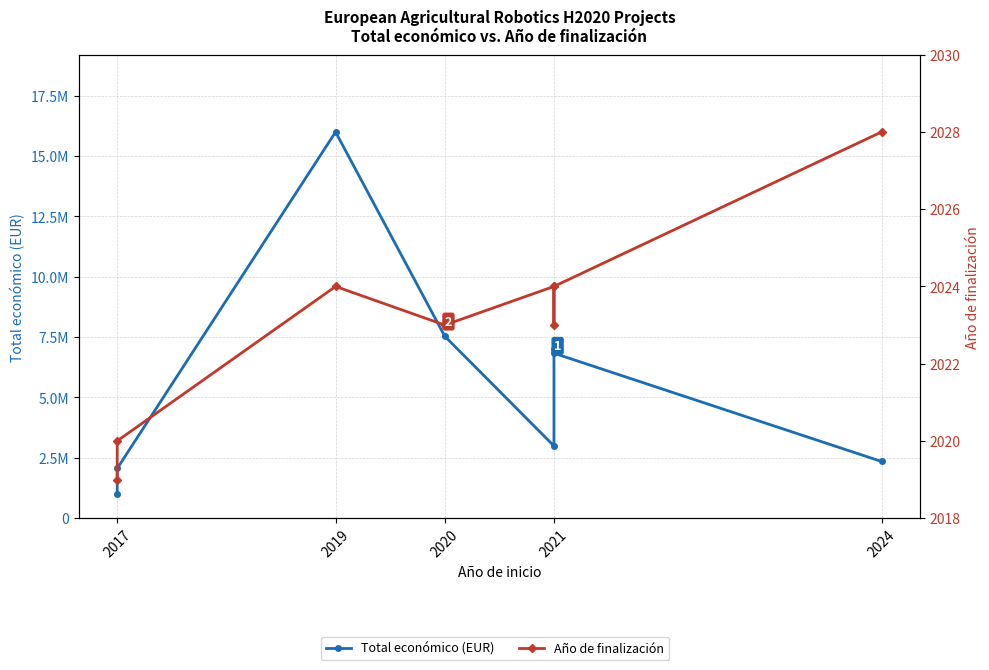

Which category has the lowest value in the Total económico (EUR) series?

2017